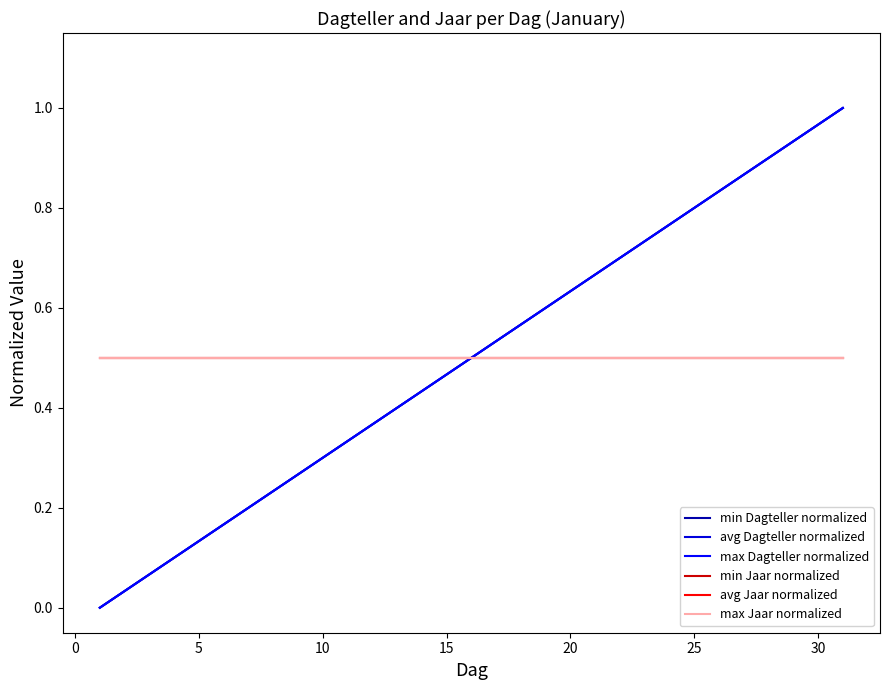

How many lines are shown in the chart?

6